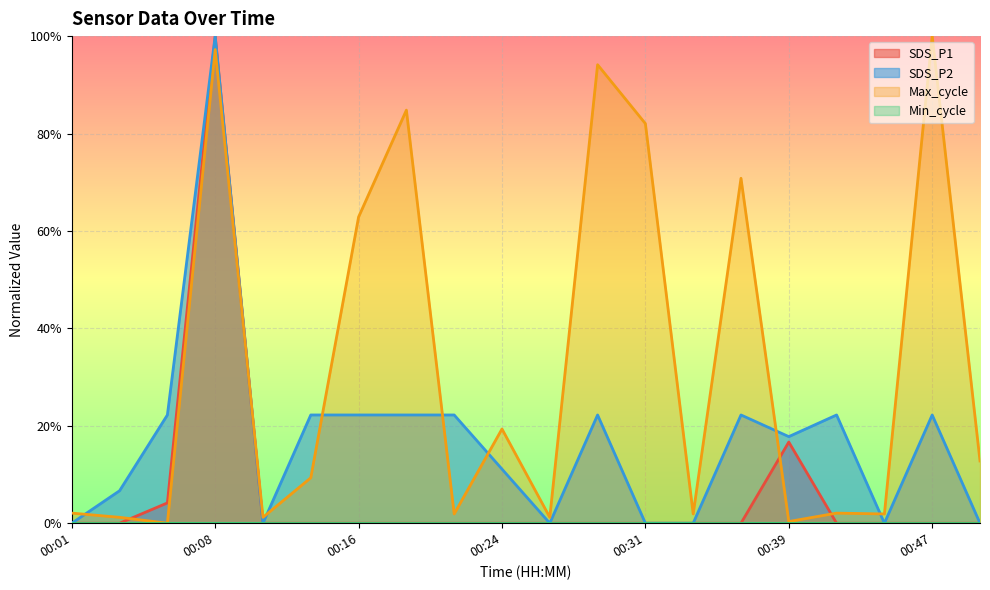

How many positive values does the Max_cycle series have?

19